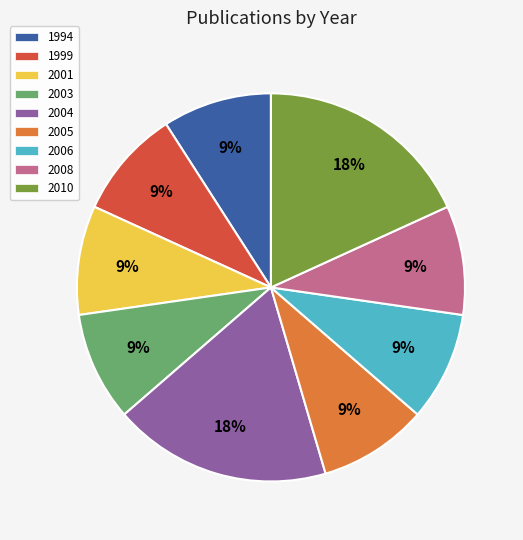

How many segments does this pie chart have?

9